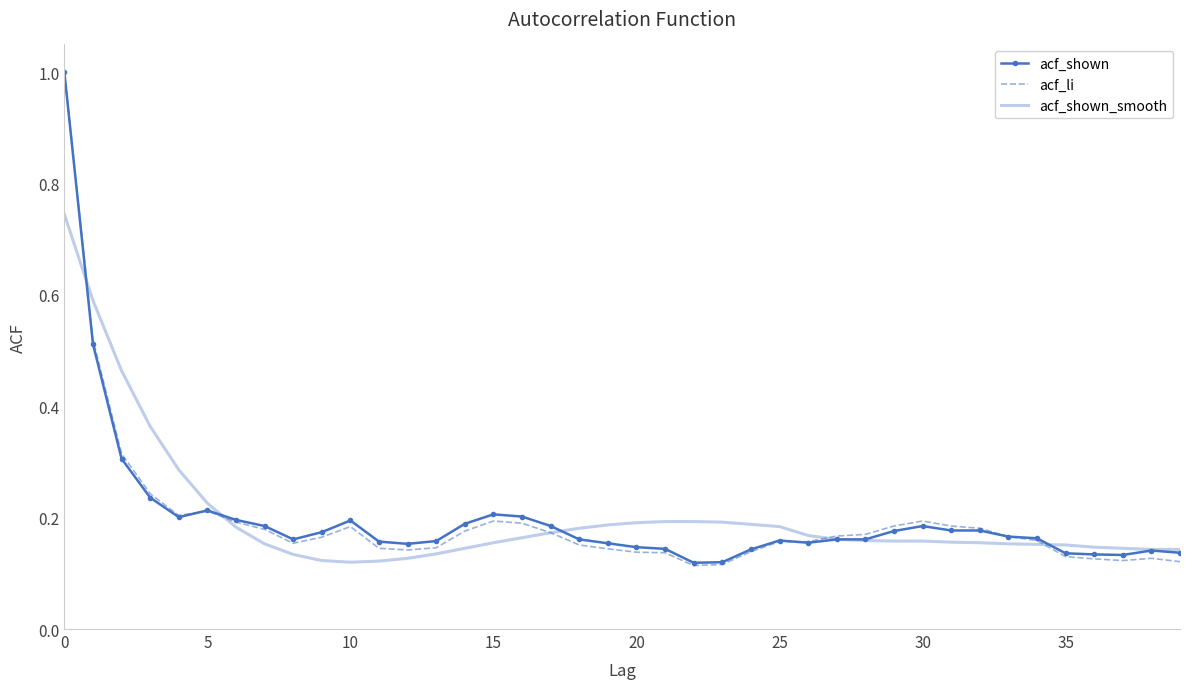

Which series has the largest range (max minus min)?

acf_li